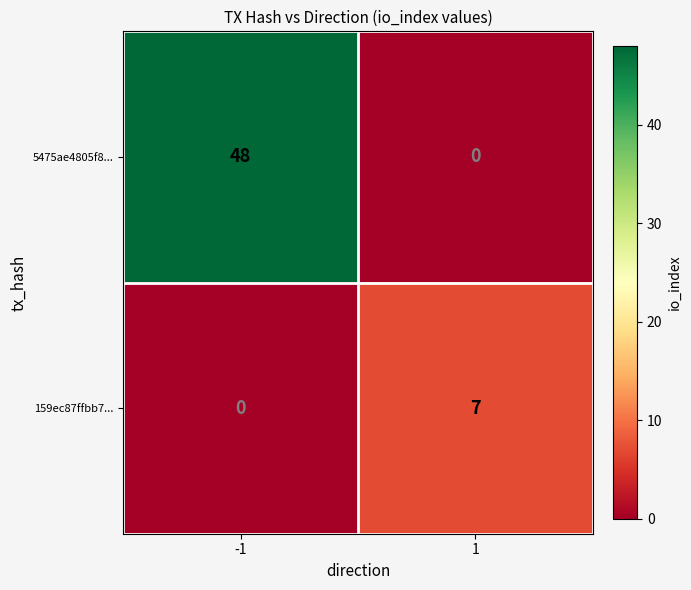

Reading right to left, list all the values displayed in this chart.

5475ae4805f8...: 0	48
159ec87ffbb7...: 7	0